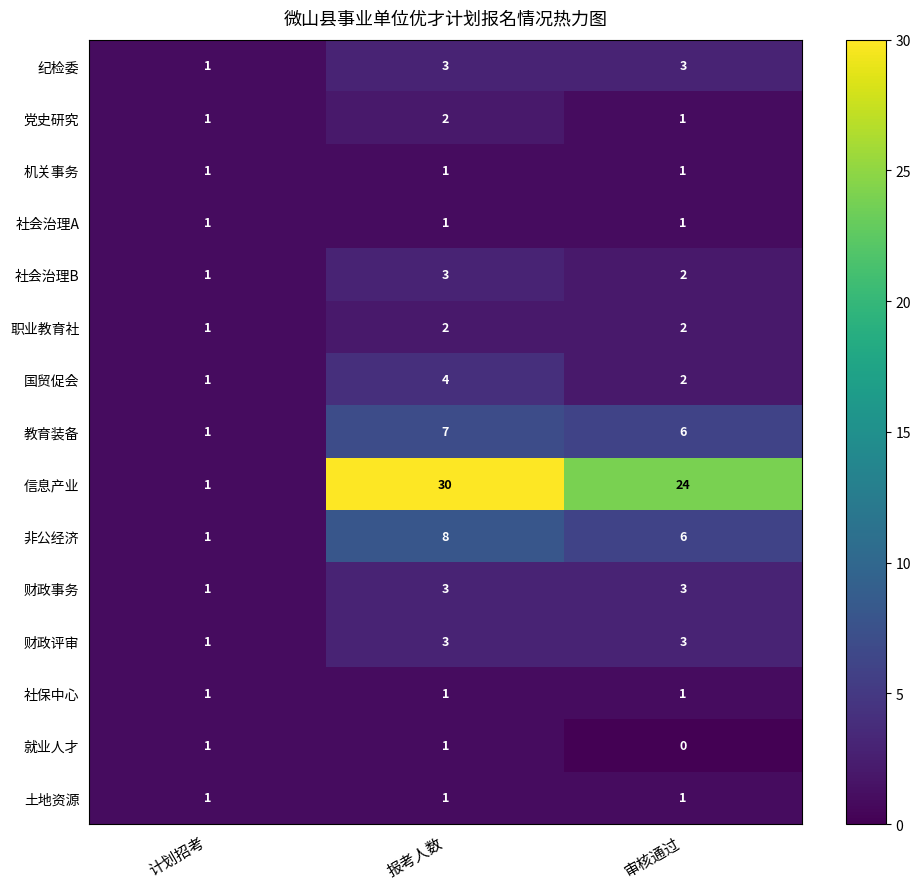

The 社会治理B series shows 3 at 审核通过. True or false?

False